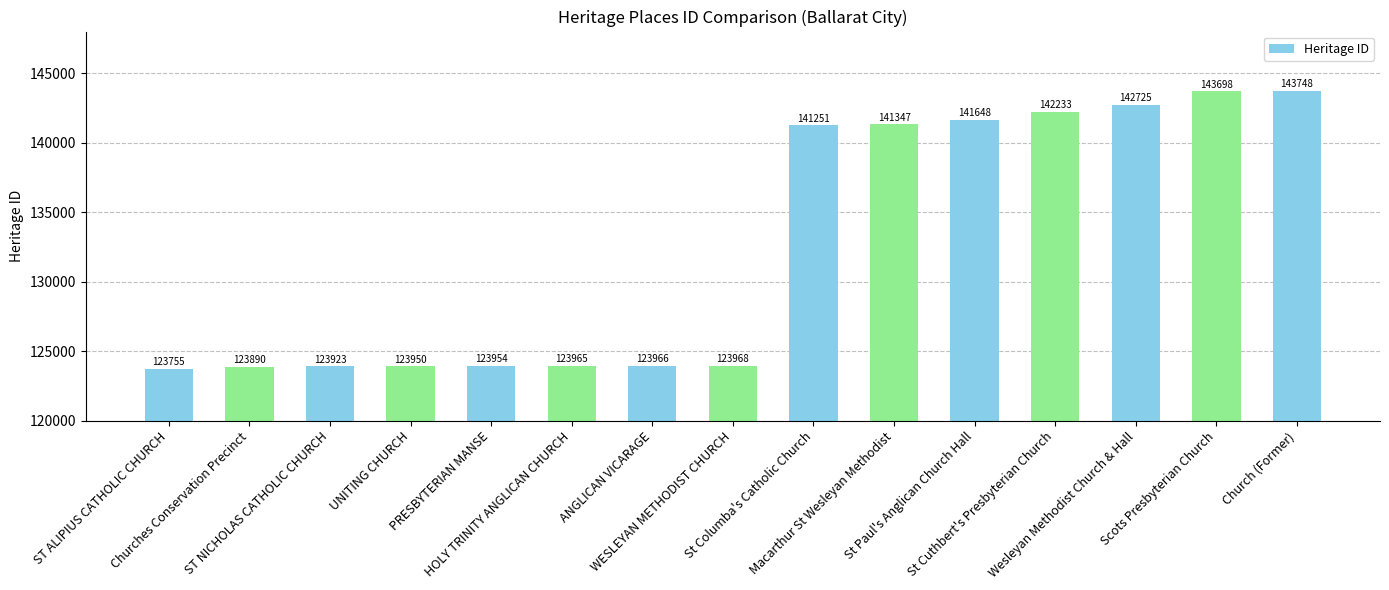

What is the value of the 10th bar from the left?

141347